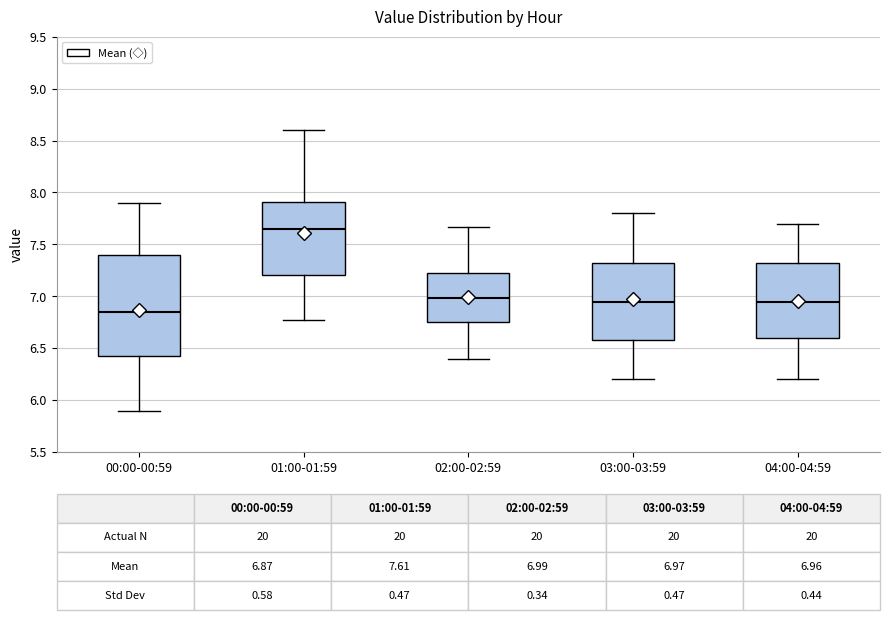

Comparing the boxes themselves (not the whiskers), which one is the tallest?

00:00-00:59